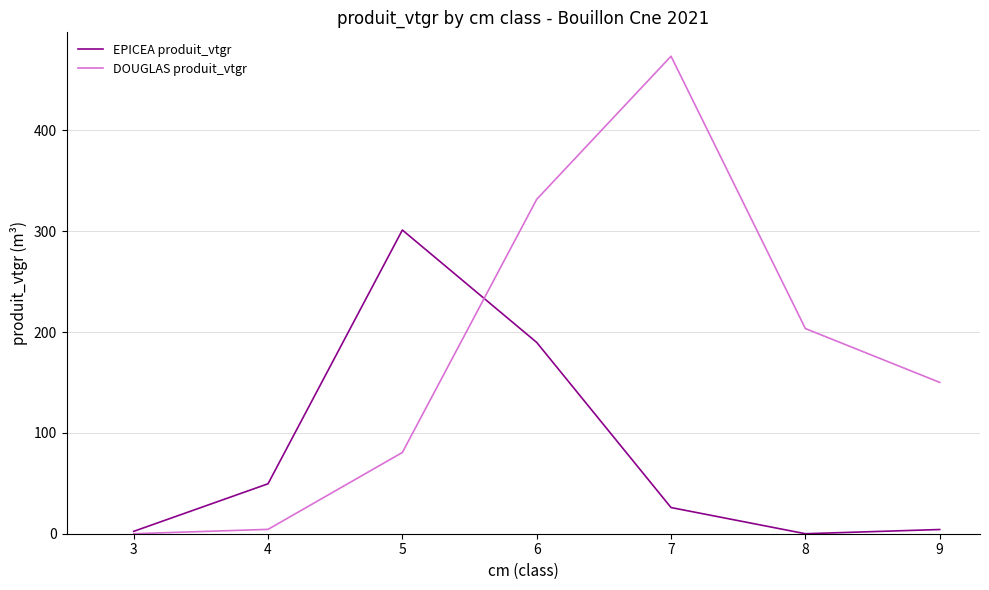

Which series has the widest spread of values?

DOUGLAS produit_vtgr